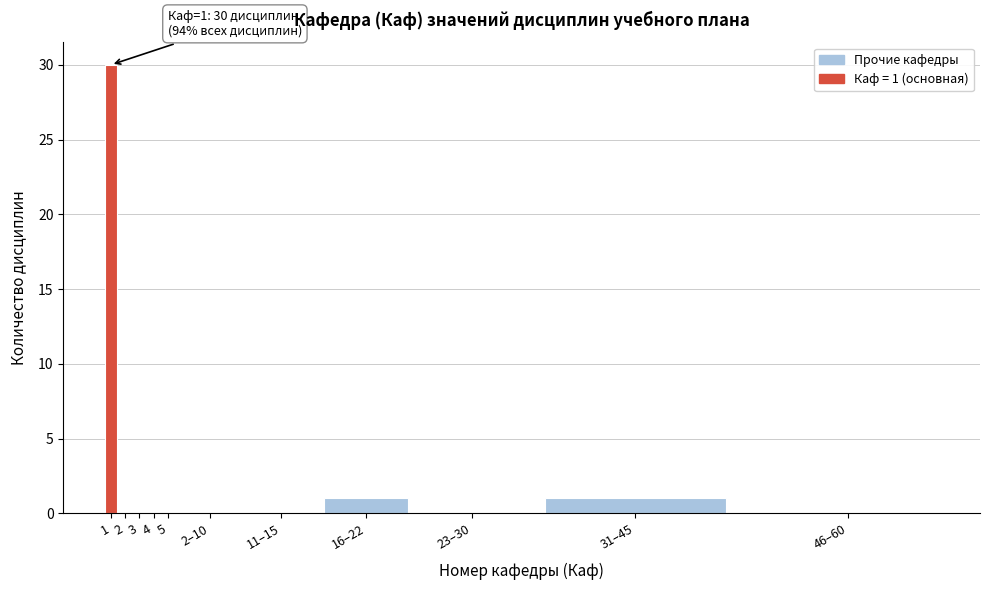

Reading left to right, transcribe all the data shown in this chart.

1=30	2=0	3=0	4=0	5=0	2–10=0	11–15=0	16–22=1	23–30=0	31–45=1	46–60=0